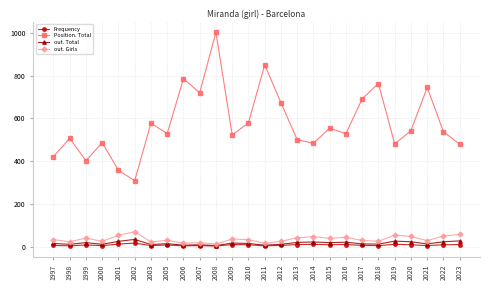

How many values in the Position. Total series are below 538?

13